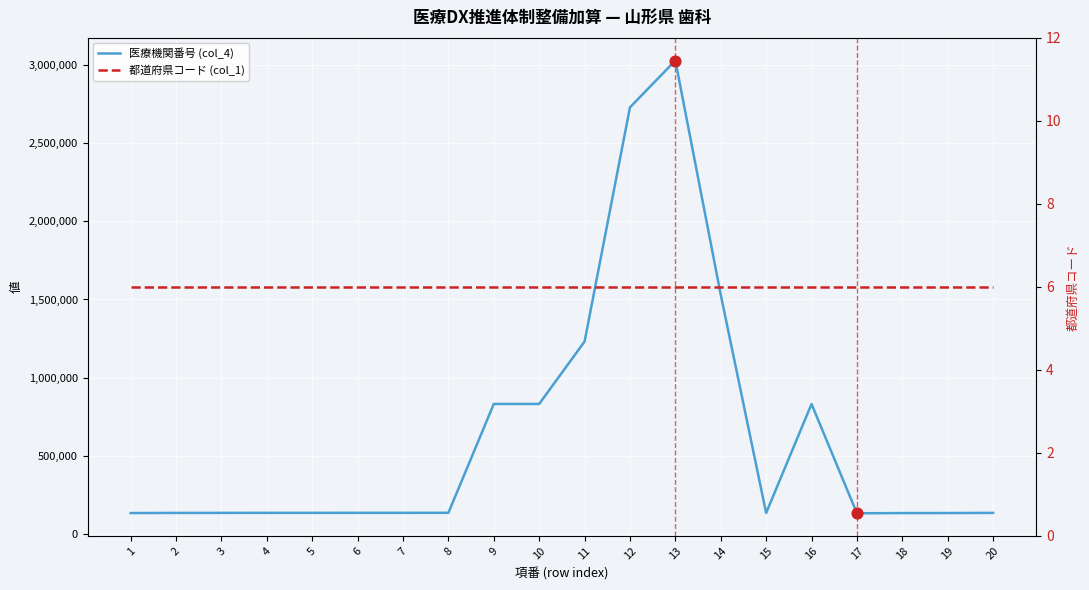

Is the value of 医療機関番号 (col_4) at 9 greater than the value of 都道府県コード (col_1) at 10?

Yes